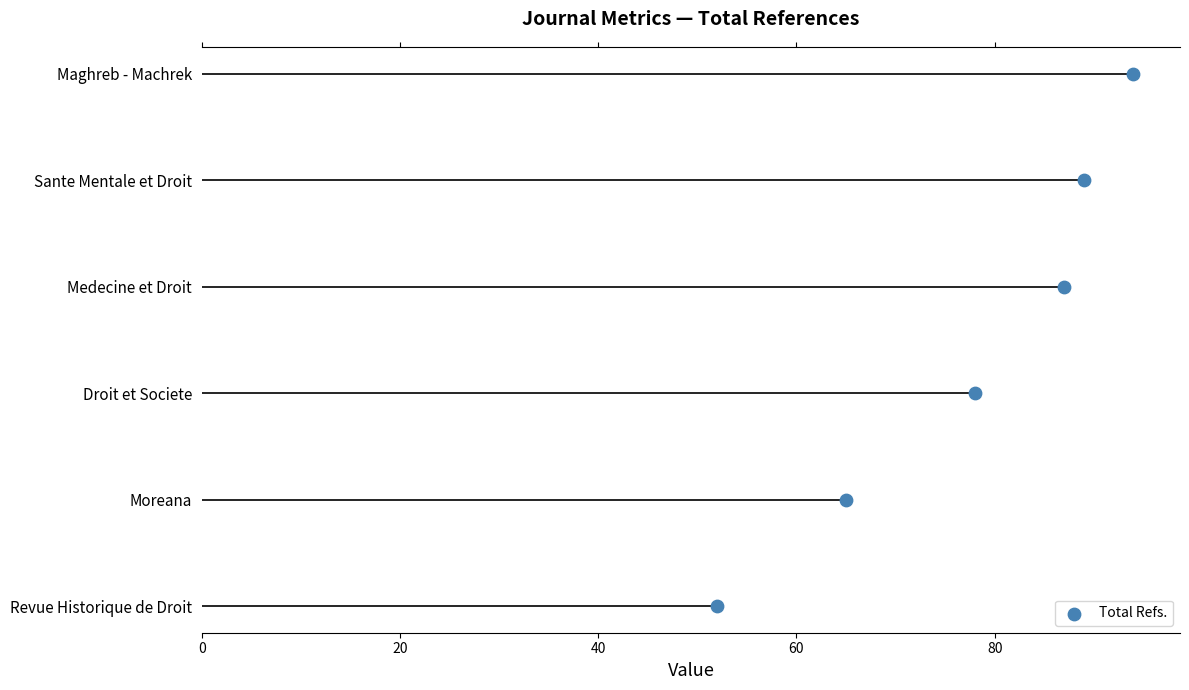

What is the change in value from 40 to 80?

+2